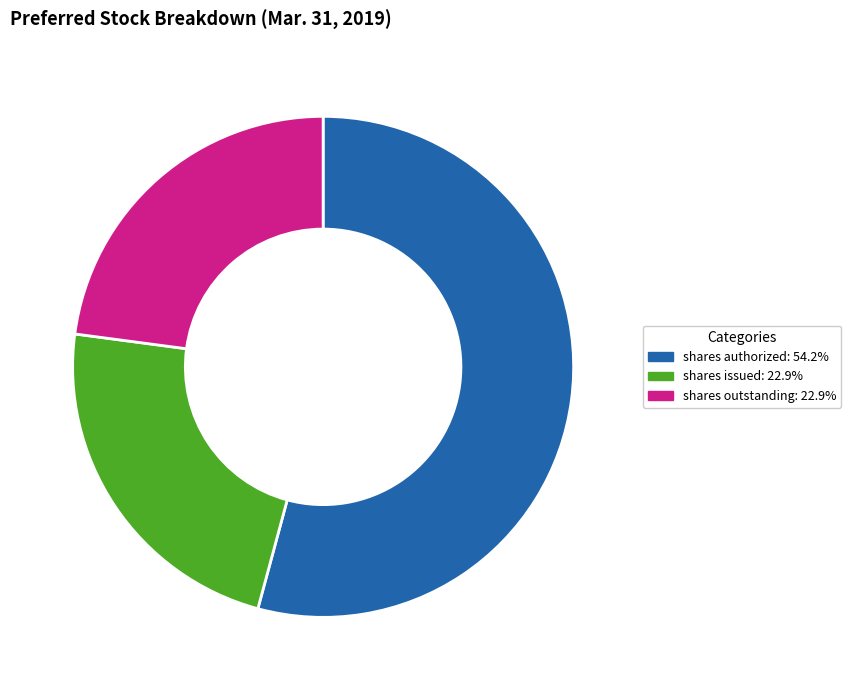

Count the number of slices in the pie.

3